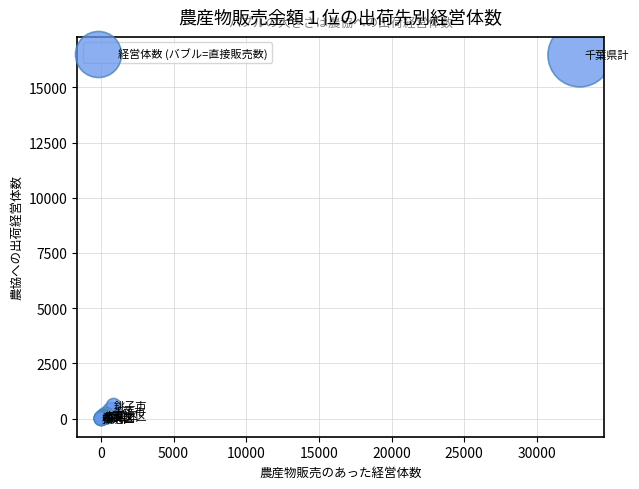

What Y value in the scatter plot is closest to 8230?

588